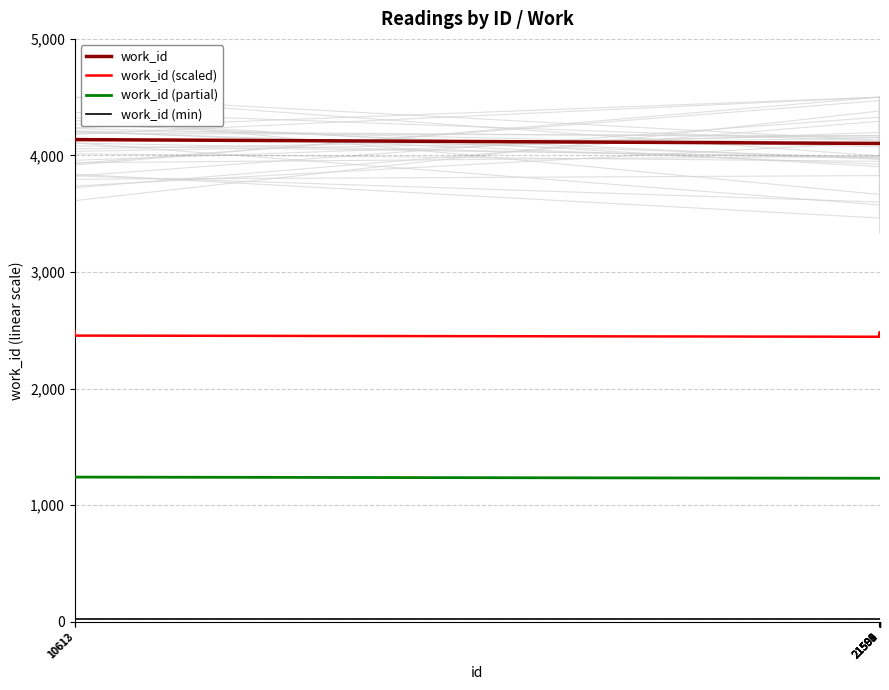

True or false: work_id (scaled) and work_id (min) cross at least once.

False